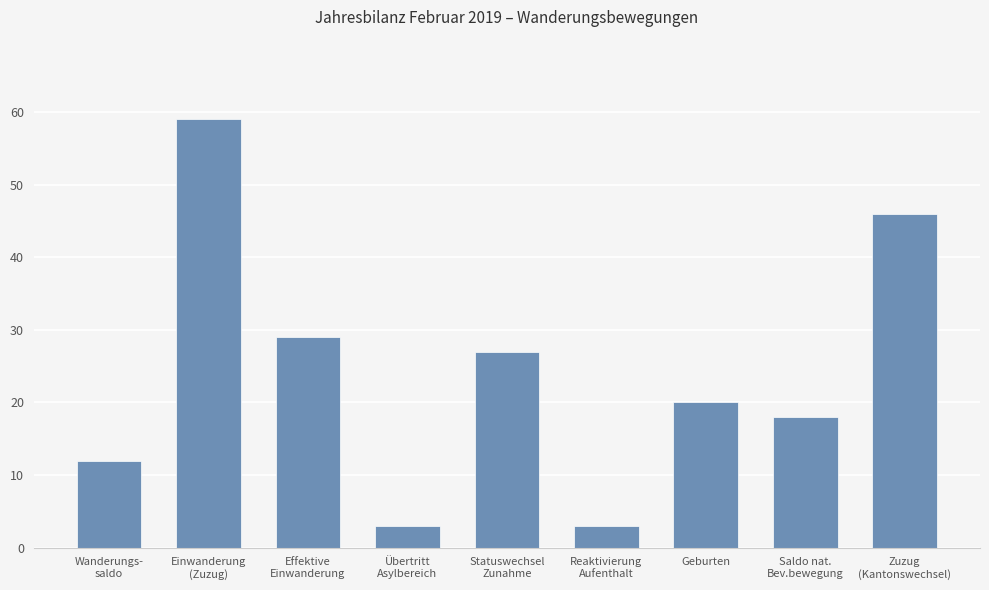

True or false: the data shows 3 at Reaktivierung
Aufenthalt.

True